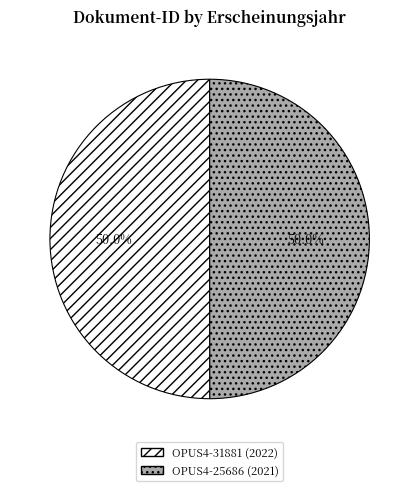

True or false: OPUS4-25686 accounts for 50% of the total.

True